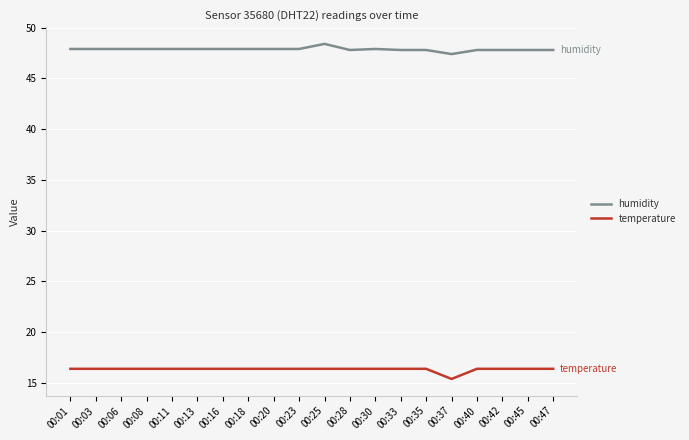

What is the spread (max minus min) of values at 00:11?

31.5